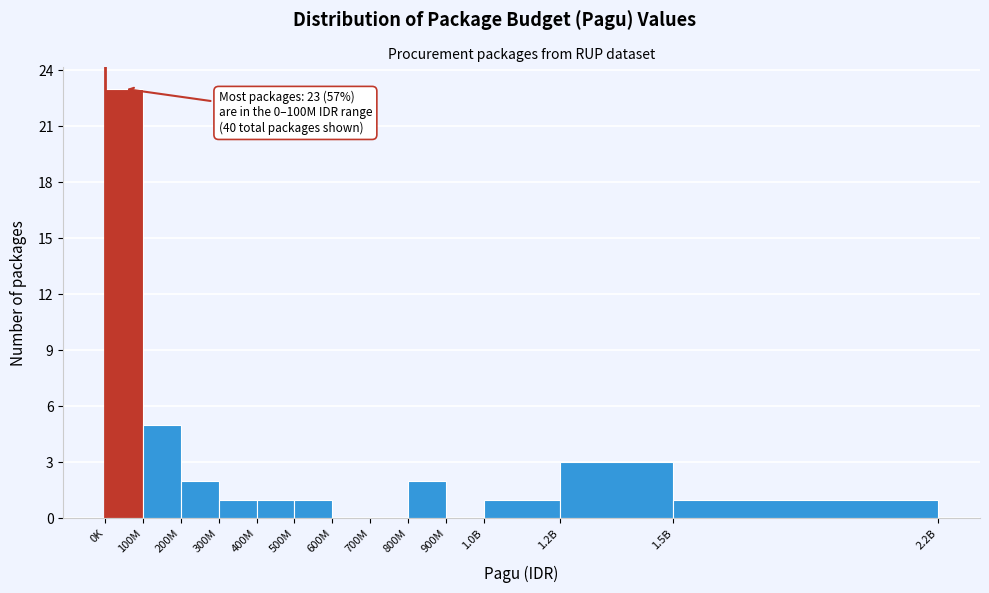

Reading left to right, what are all the values shown in this chart?

0K=23	100M=5	200M=2	300M=1	400M=1	500M=1	600M=0	700M=0	800M=2	900M=0	1.0B=1	1.2B=3	1.5B=1